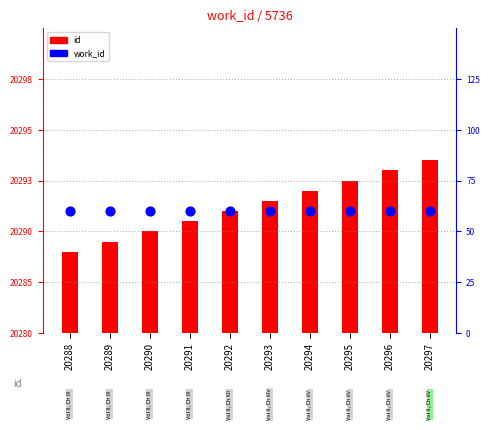

Which series contains the highest Y value?

id (scaled)